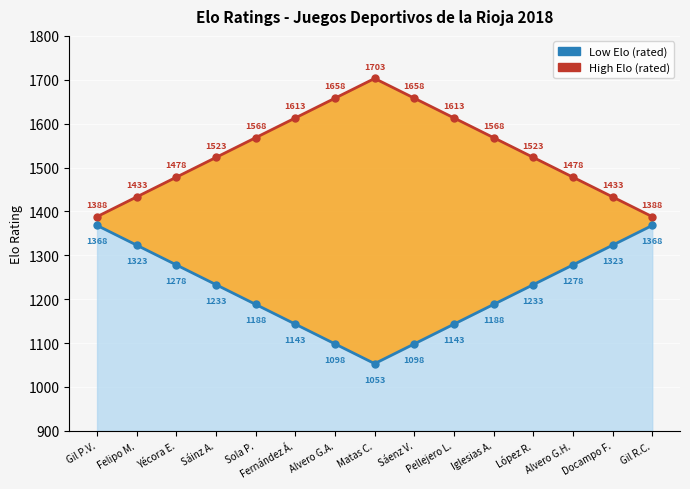

True or false: High Elo (°) and Low Elo (°) cross at least once.

False